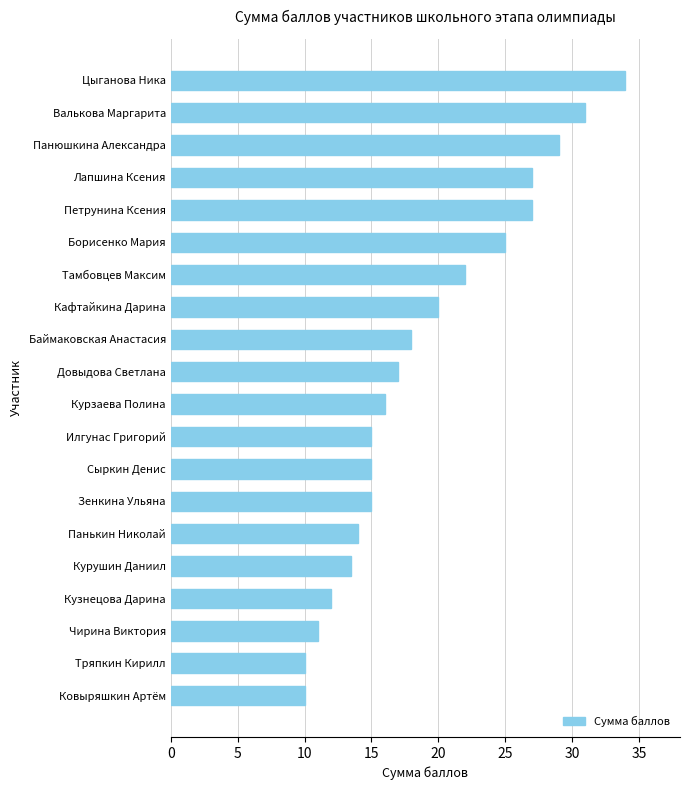

What is the average value?

19.1